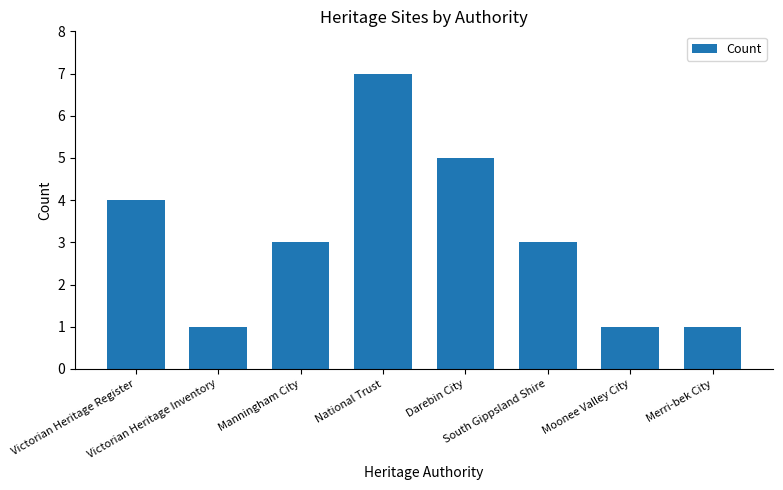

What is the sum of all values?

25